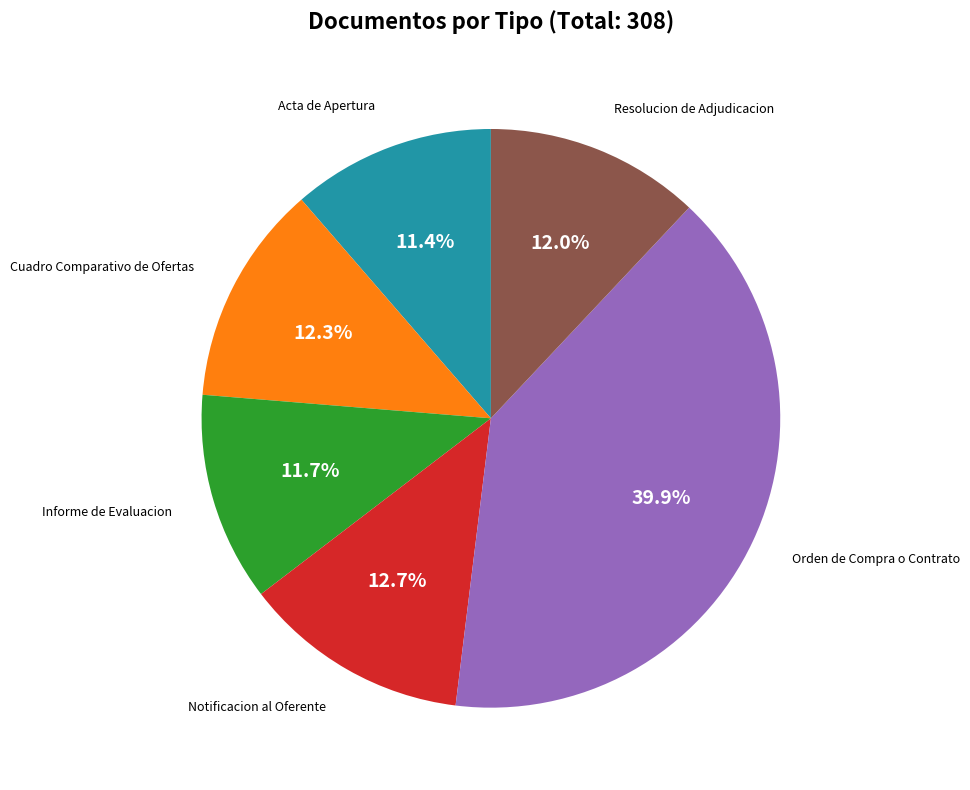

To the nearest percent, what is the combined percentage of Acta de Apertura and Resolucion de Adjudicacion?

23%